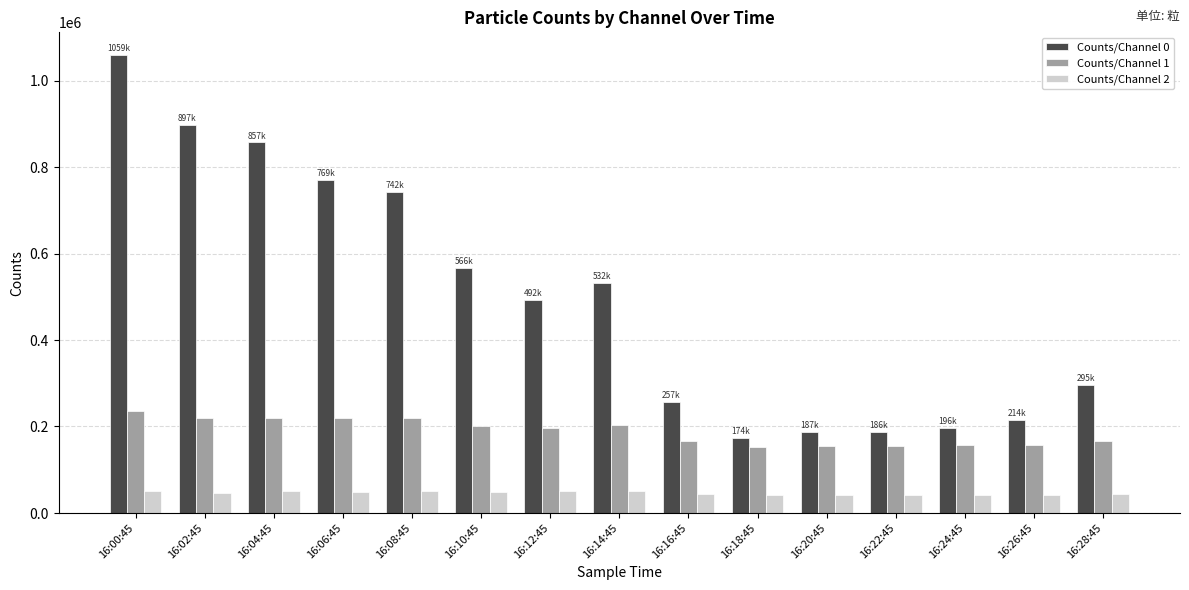

At 16:14:45, list the series in order from smallest to largest.

Counts/Channel 2, Counts/Channel 1, Counts/Channel 0